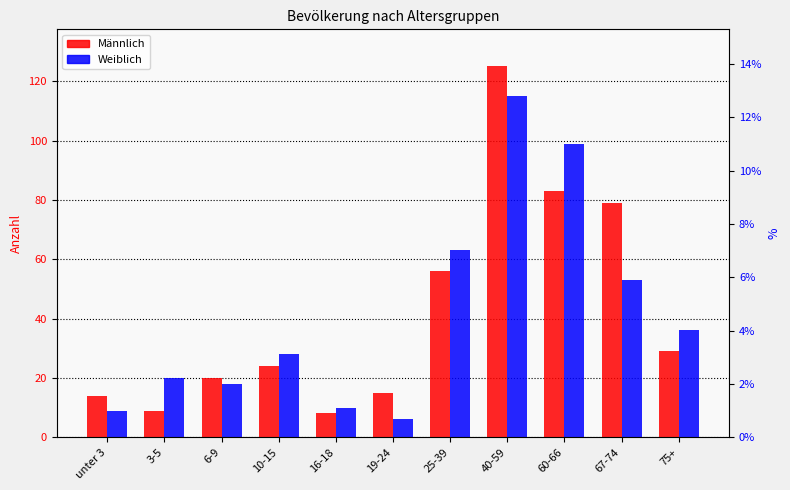

How many values in the Männlich series exceed 24?

5